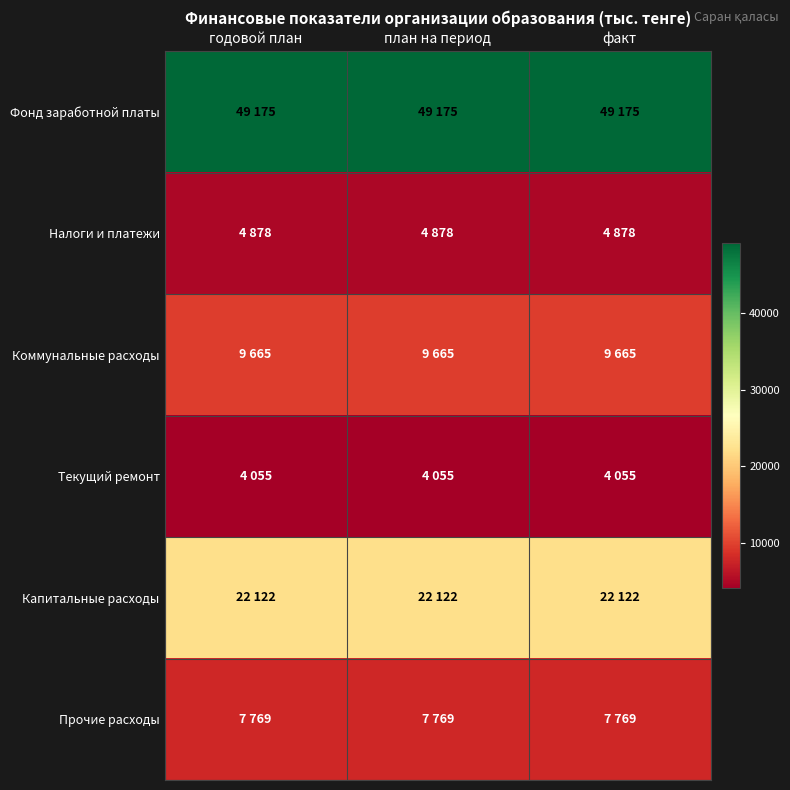

Reading left to right, extract all data points from this chart.

Фонд заработной платы: годовой план=49175	план на период=49175	факт=49175
Налоги и платежи: годовой план=4878	план на период=4878	факт=4878
Коммунальные расходы: годовой план=9665	план на период=9665	факт=9665
Текущий ремонт: годовой план=4055	план на период=4055	факт=4055
Капитальные расходы: годовой план=22122	план на период=22122	факт=22122
Прочие расходы: годовой план=7769	план на период=7769	факт=7769